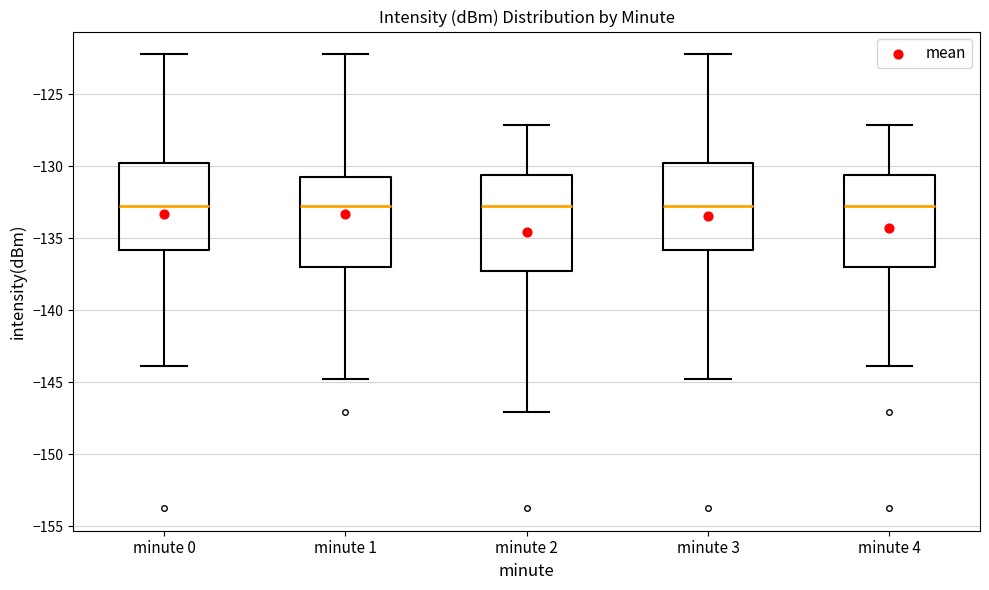

Reading left to right, read every box against the y-axis: the position of its median line, the range the box covers, and the ends of its whiskers. The values are not printed on the chart, so give them approximately, as read against the axis.

minute 0: median -133.0, box -136.0 to -130.0, whiskers -144.0 to -122.0
minute 1: median -133.0, box -137.0 to -130.5, whiskers -145.0 to -122.0
minute 2: median -133.0, box -137.5 to -130.5, whiskers -147.0 to -127.0
minute 3: median -133.0, box -136.0 to -130.0, whiskers -145.0 to -122.0
minute 4: median -133.0, box -137.0 to -130.5, whiskers -144.0 to -127.0